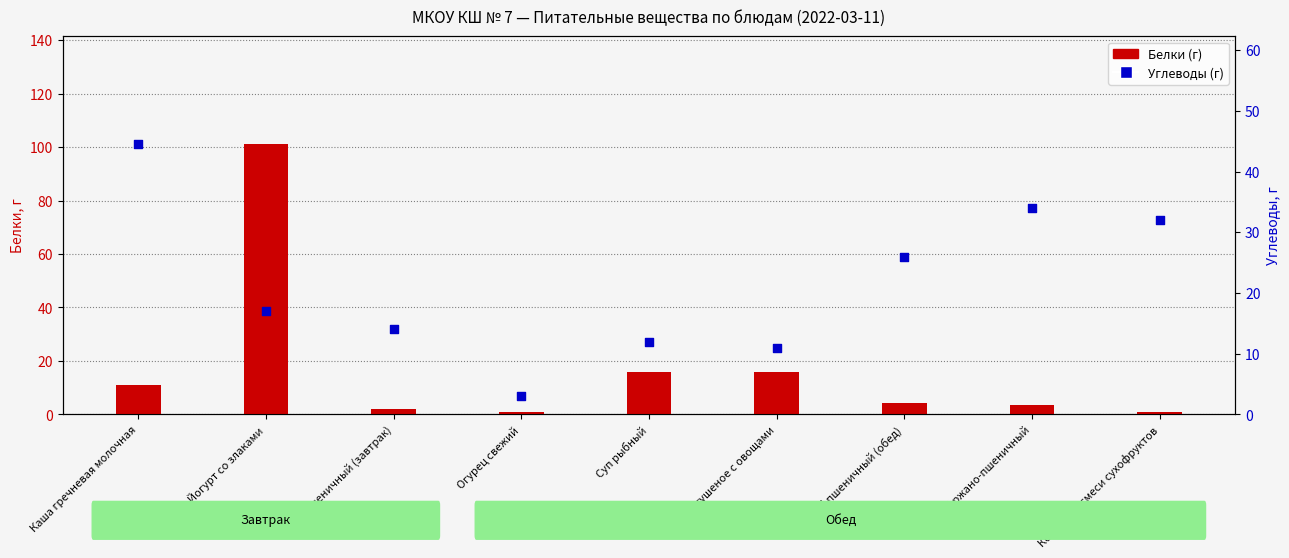

What is the total value across all series at Компот из смеси сухофруктов?

33.0